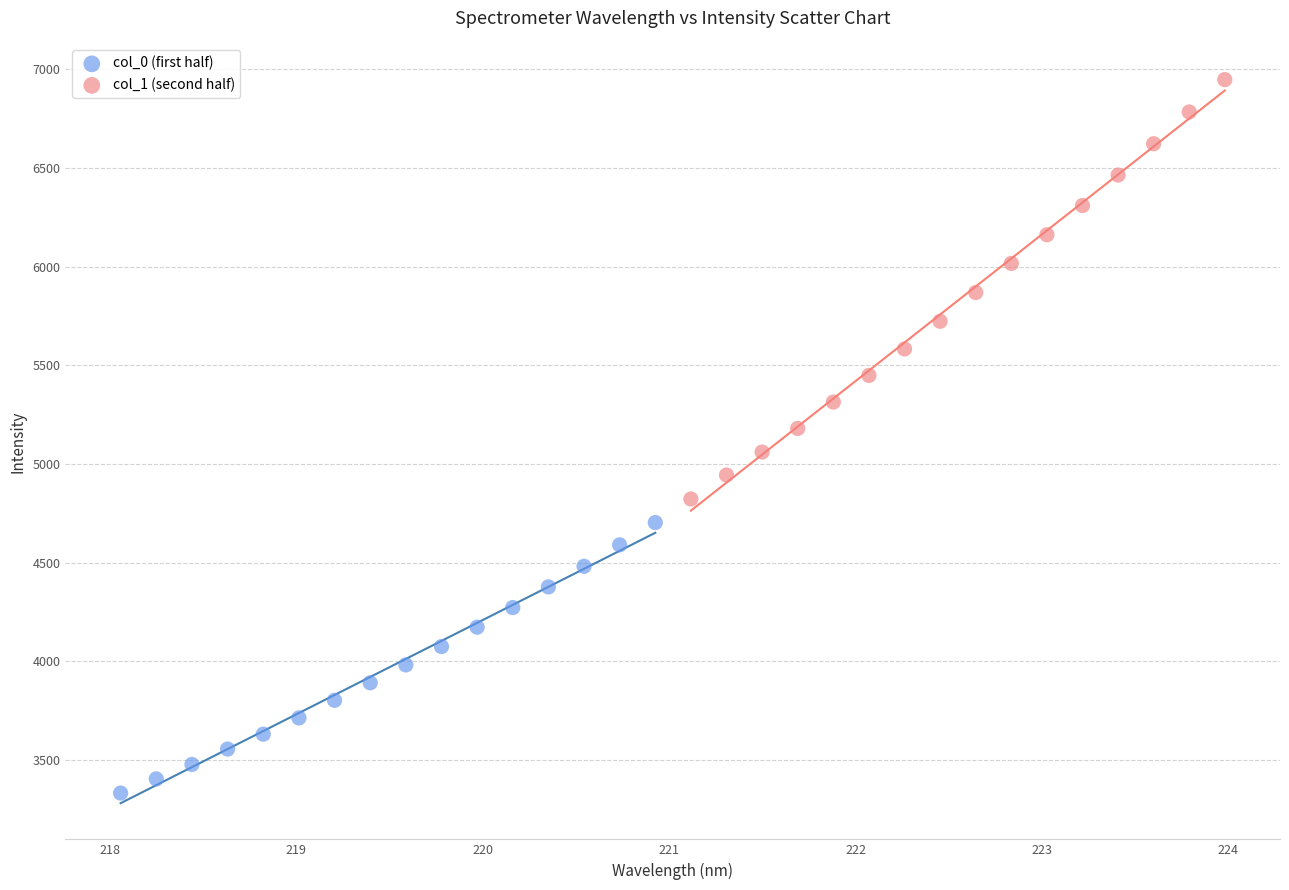

What are all the series names shown in the legend?

col_0 (first half), col_1 (second half)